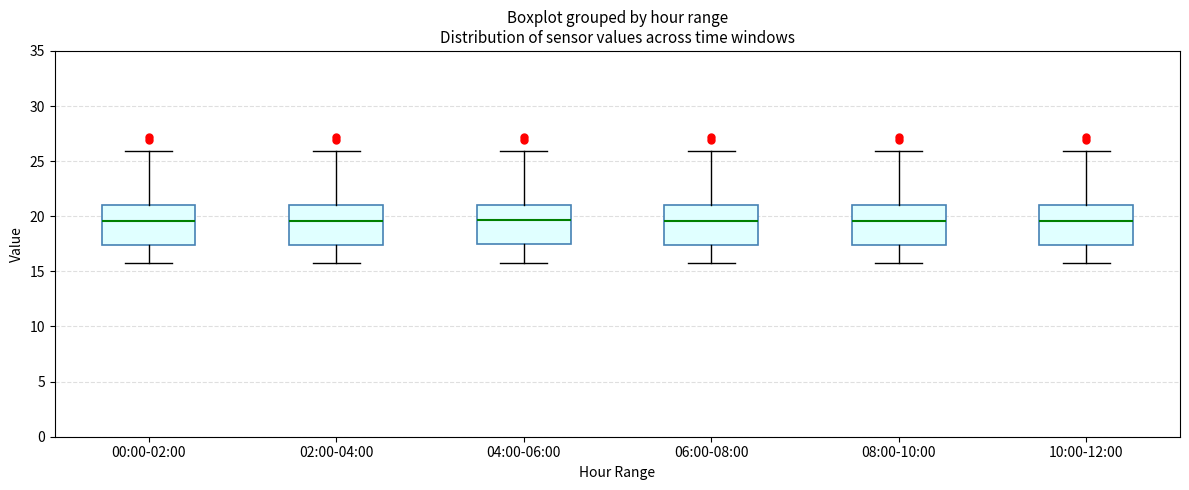

Reading left to right, transcribe this box plot: for each box, give where its median line is, the range the box spans, and where its two whiskers end, as read against the y-axis. The values are not printed on the chart, so give them approximately, as read against the axis.

00:00-02:00: median 19.5, box 17.5 to 21.0, whiskers 16.0 to 26.0
02:00-04:00: median 19.5, box 17.5 to 21.0, whiskers 16.0 to 26.0
04:00-06:00: median 19.5, box 17.5 to 21.0, whiskers 16.0 to 26.0
06:00-08:00: median 19.5, box 17.5 to 21.0, whiskers 16.0 to 26.0
08:00-10:00: median 19.5, box 17.5 to 21.0, whiskers 16.0 to 26.0
10:00-12:00: median 19.5, box 17.5 to 21.0, whiskers 16.0 to 26.0